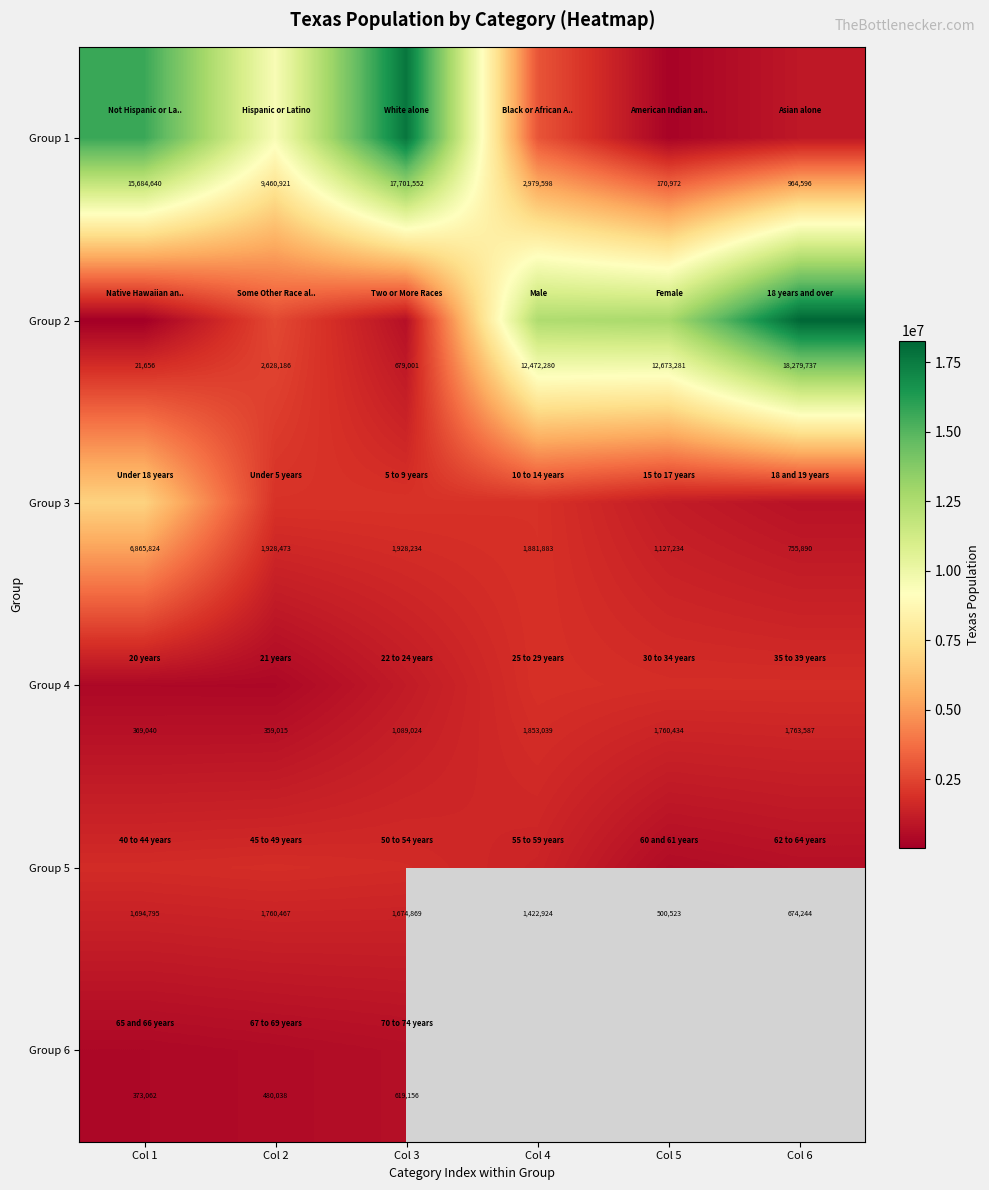

At which label does Group 4 reach its minimum?

Col 2